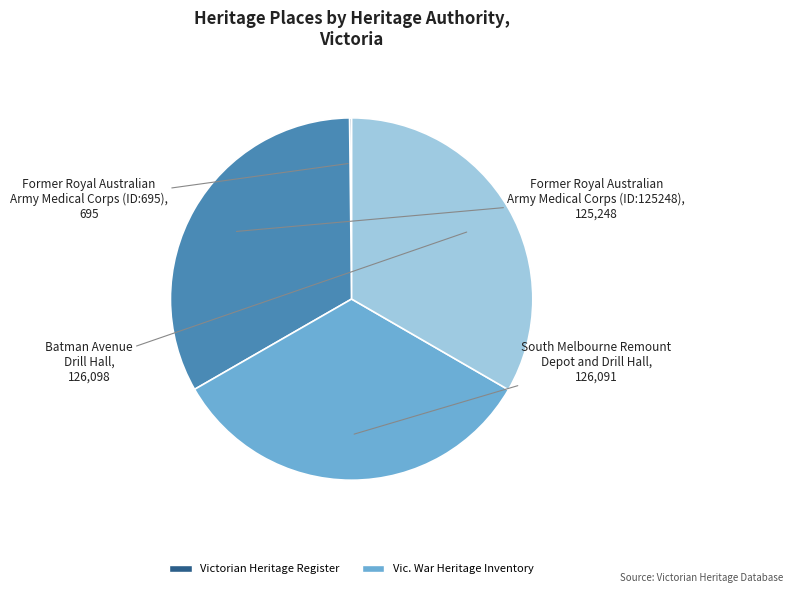

Is there a majority slice in this chart?

No